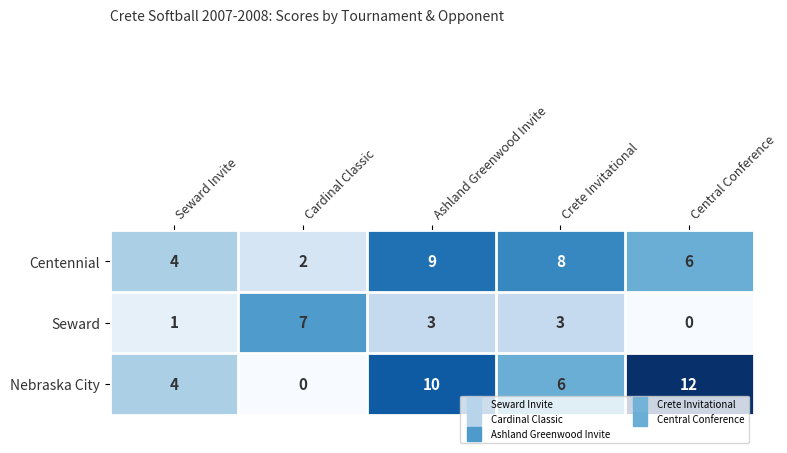

Is the value of Nebraska City at Ashland Greenwood Invite greater than the value of Centennial at Seward Invite?

Yes